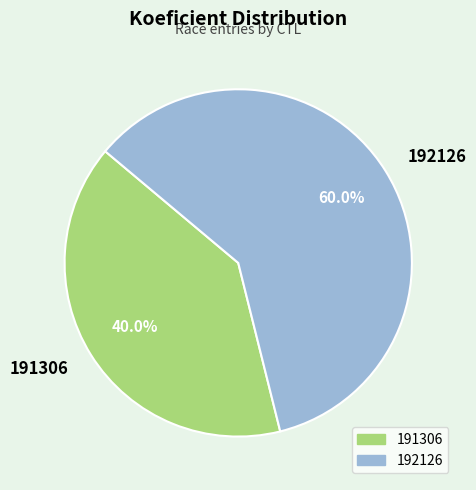

Between 192126 and 191306, which is larger?

192126